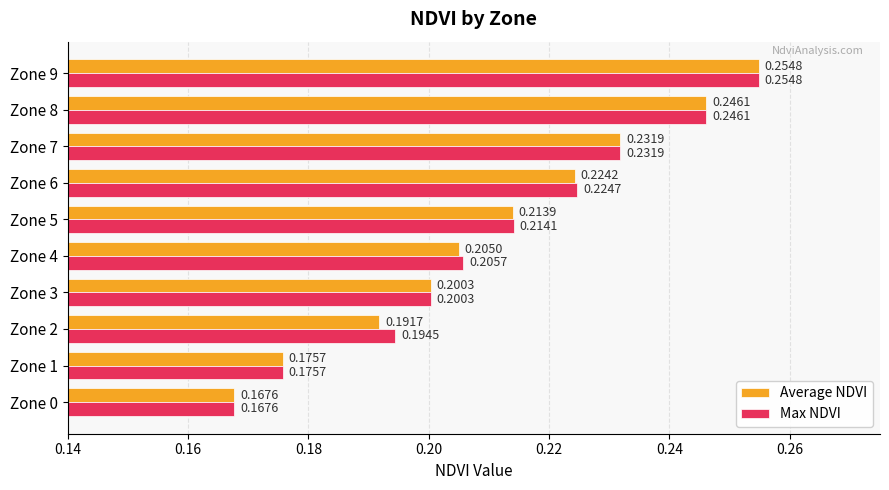

What is the sum of all Average NDVI values?

2.1